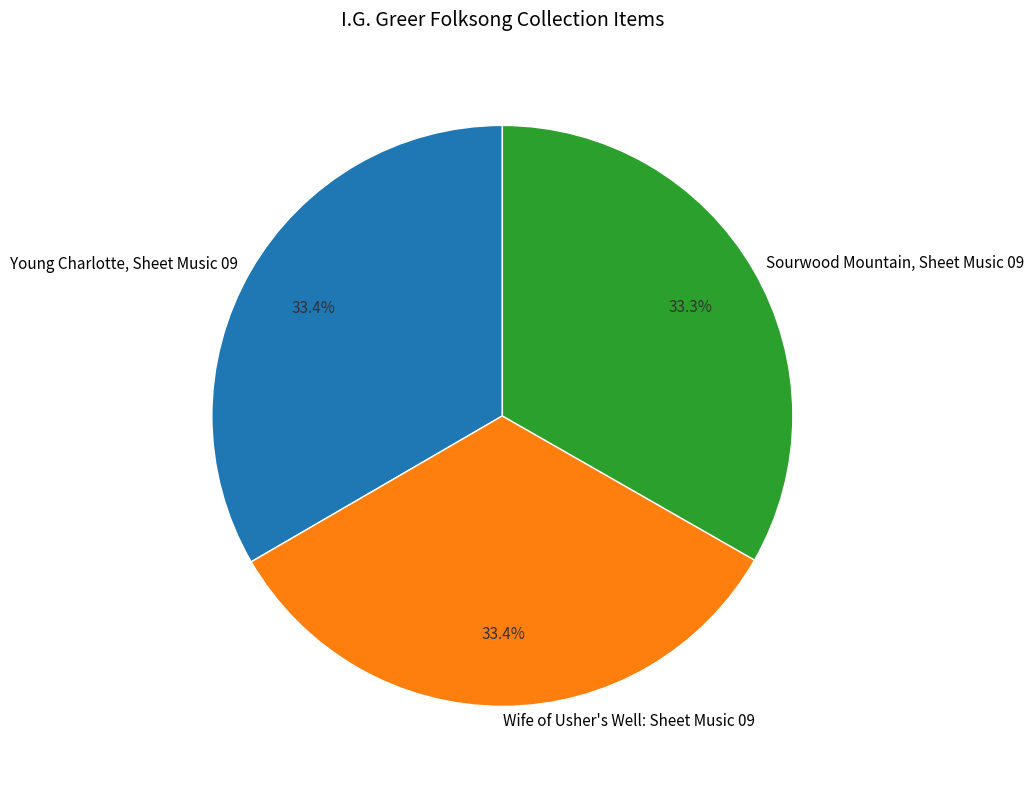

Is there a majority slice in this chart?

No